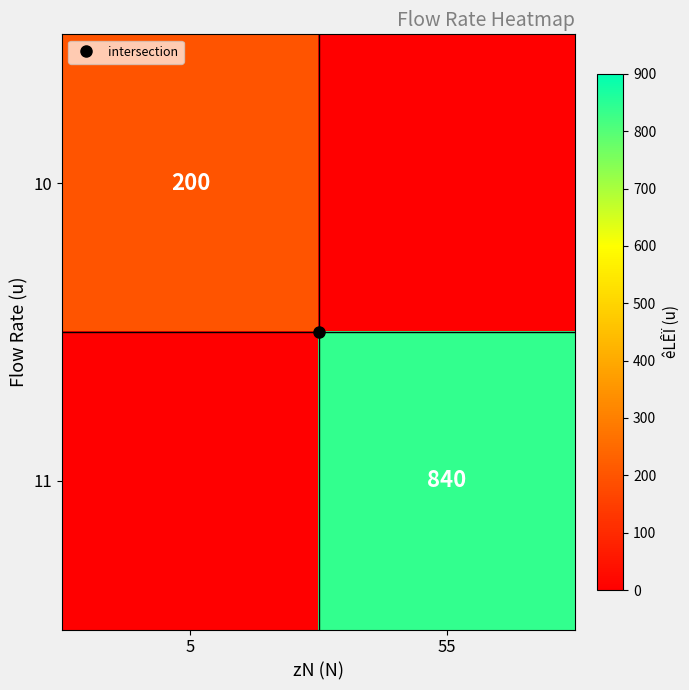

What is the difference between the maximum and minimum values in the 10 series?

200